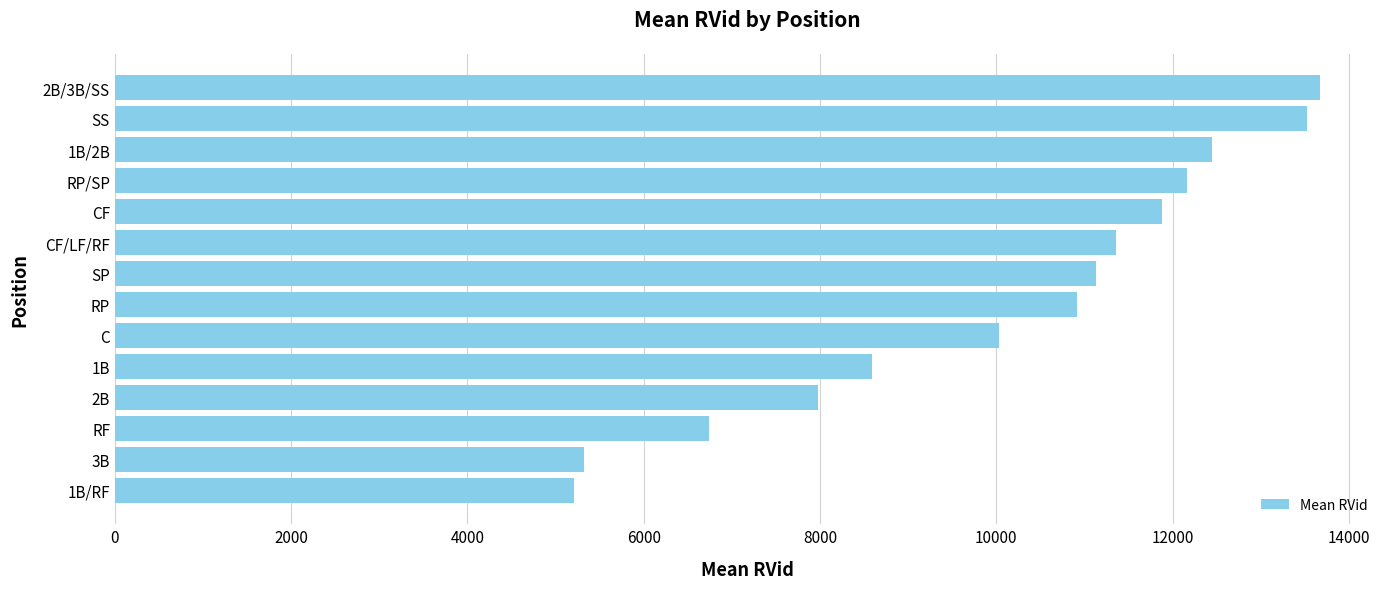

What is the sum of all values?

140959.7